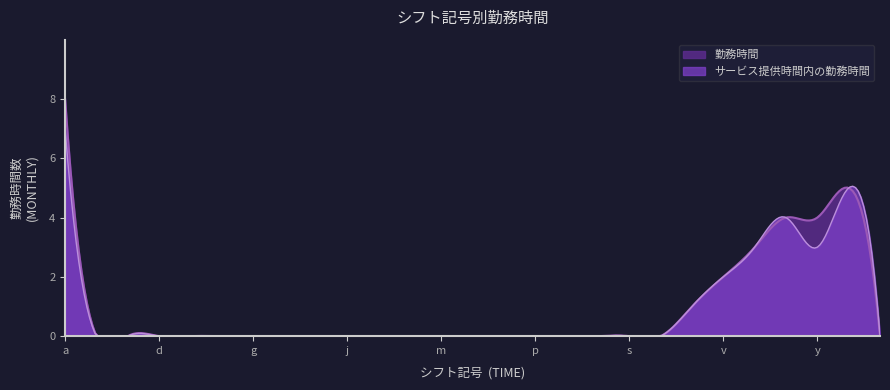

Count the サービス提供時間内の勤務時間 values in the range 0 to 1.

21